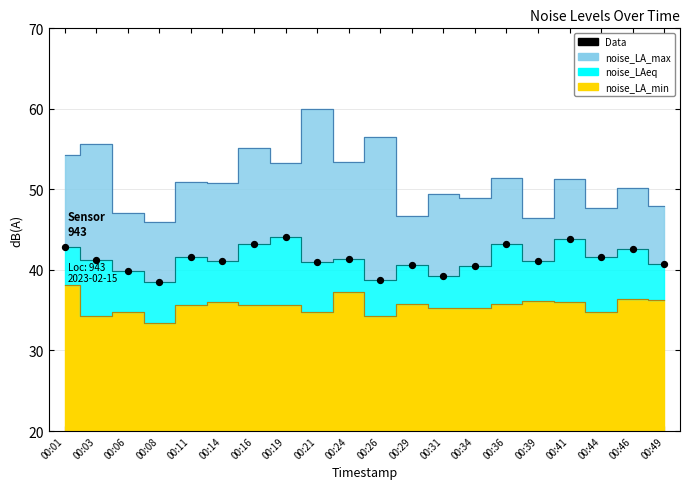

How many data points are displayed?

20